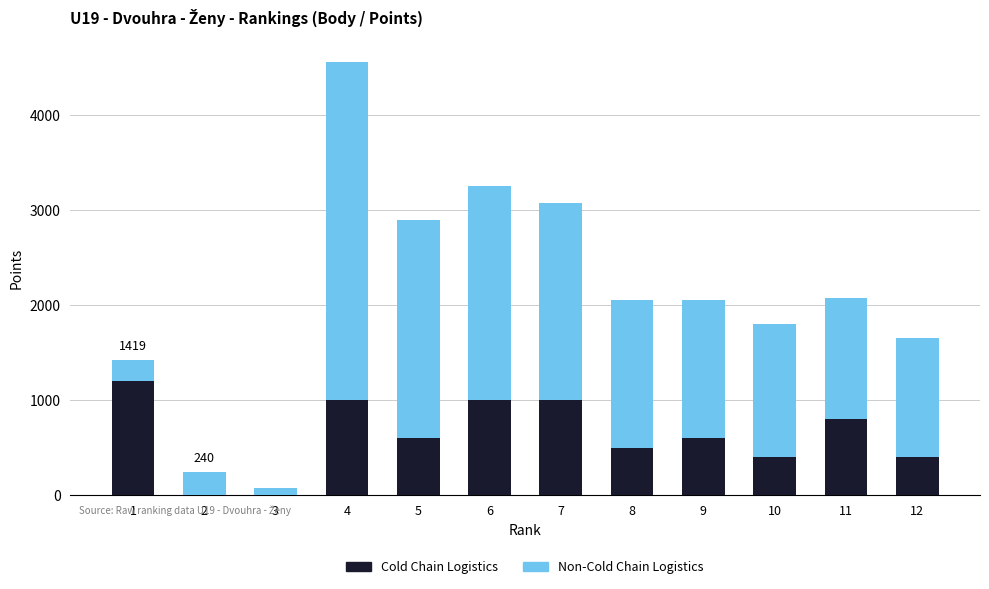

At which category is the sum across all series the highest?

4